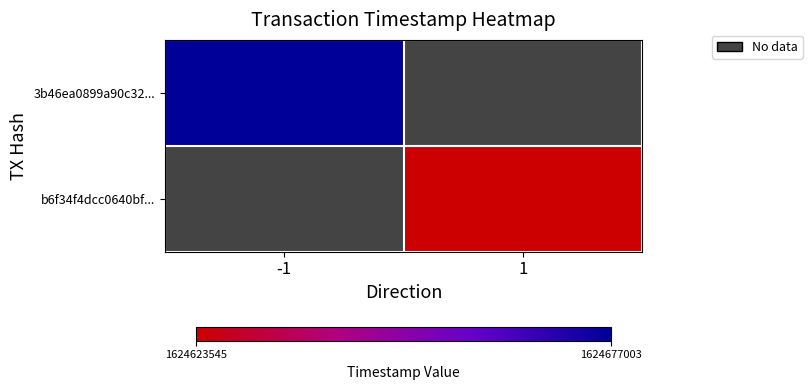

How many values in b6f34f4dcc0640bf... are above zero?

1